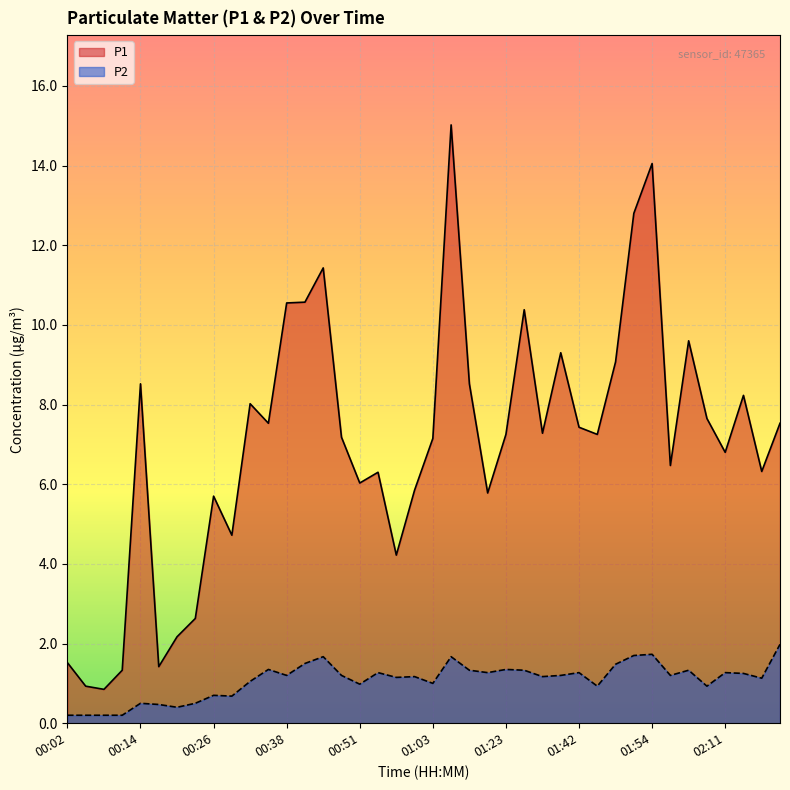

At which label does P1 first exceed 7?

00:14